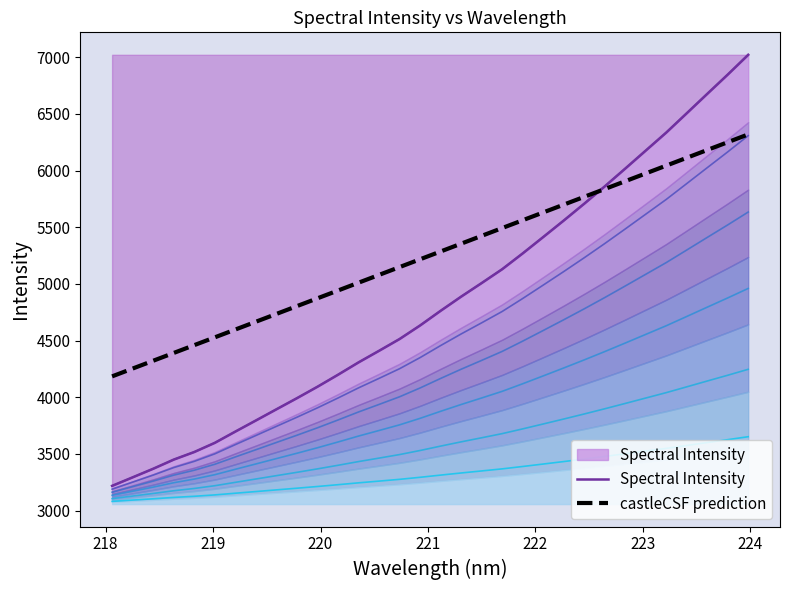

What is the greatest value displayed?

7020.8